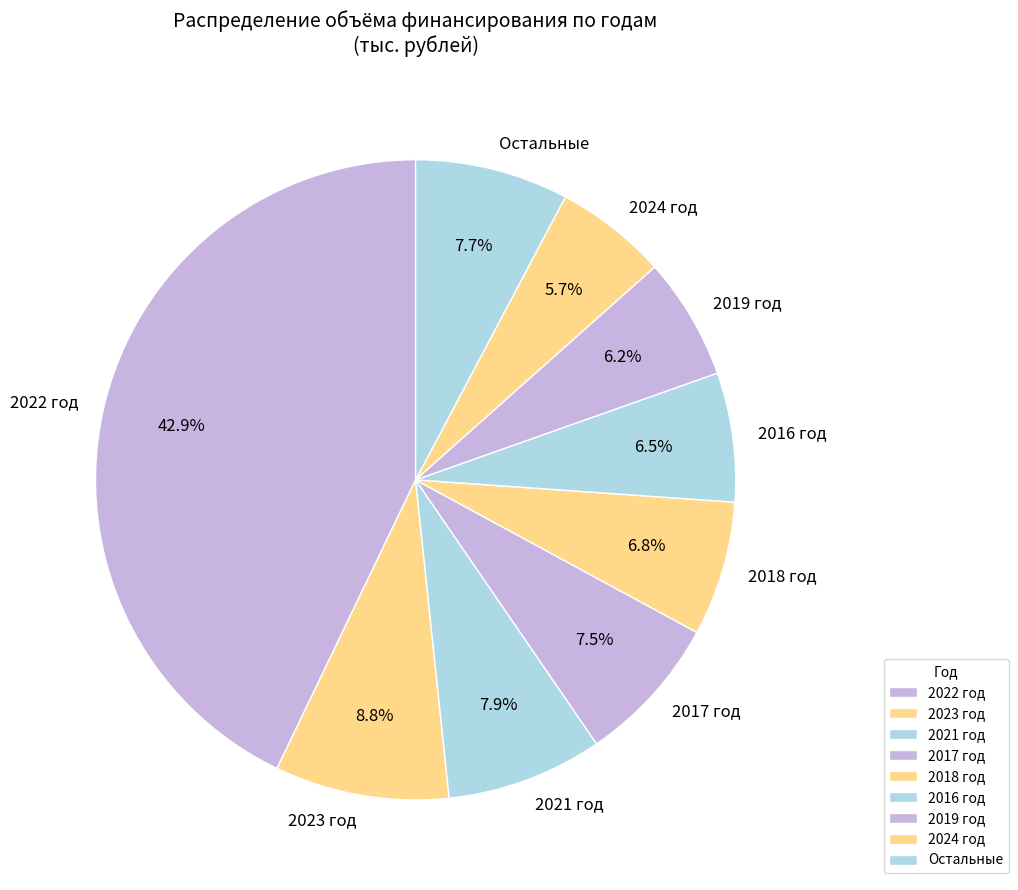

Is there a majority slice in this chart?

No